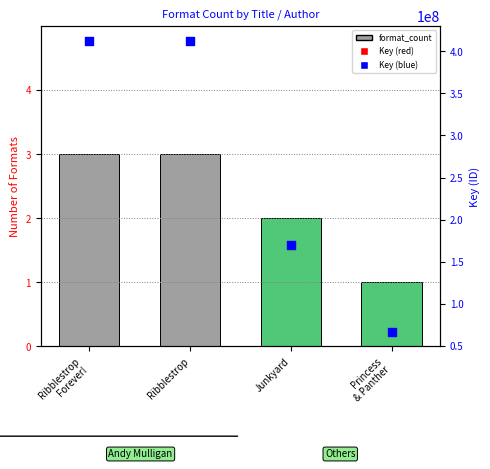

What is the total value across all series at Princess
& Panther?

133198987